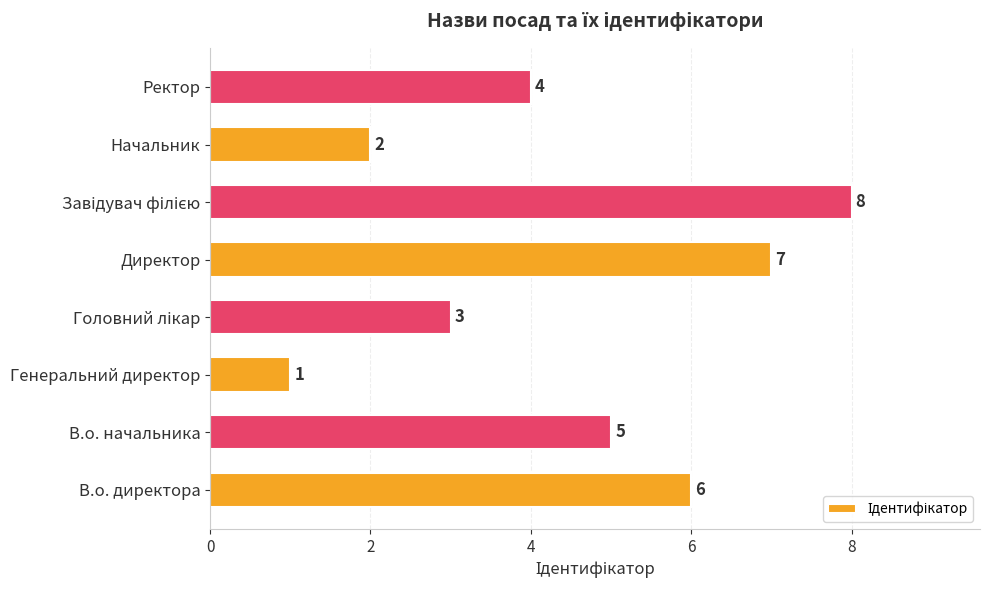

How many data points does each series have?

8